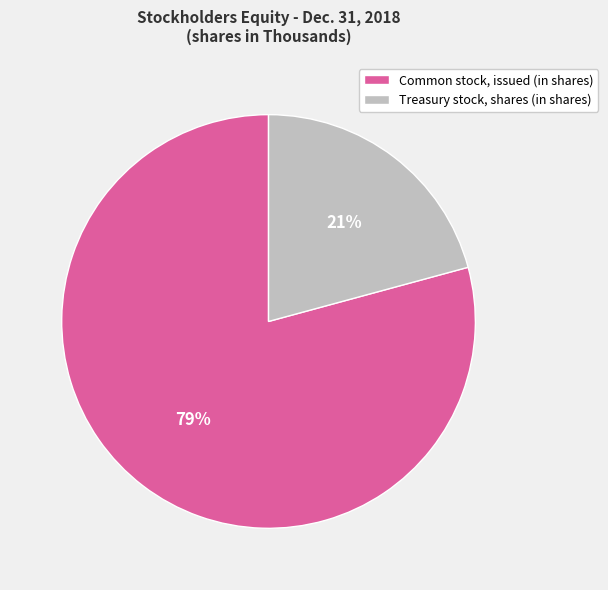

Count the number of slices in the pie.

2